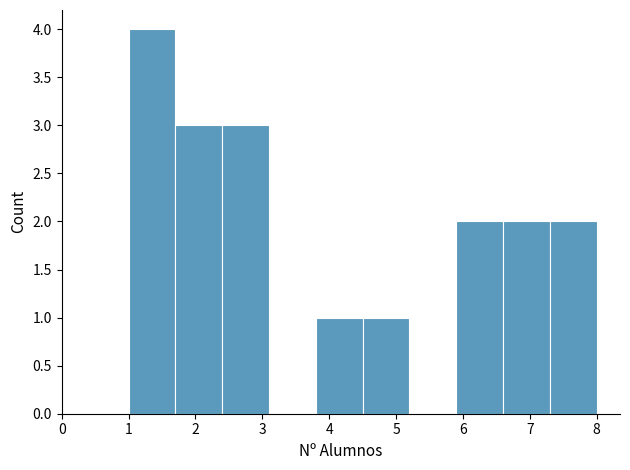

Which range on the x-axis has the tallest bar?

1.0 to 1.7